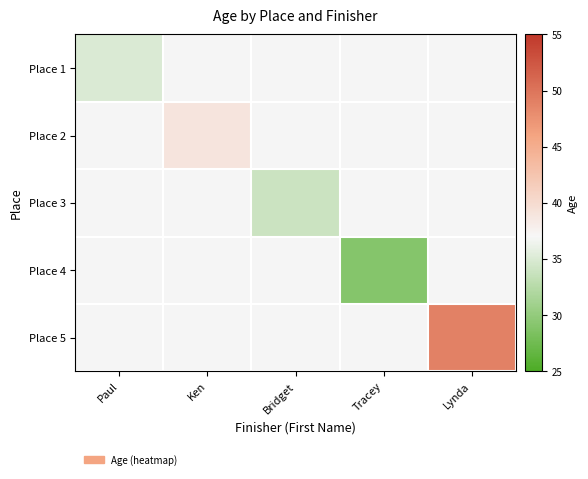

What is the minimum value shown in the chart?

29.0